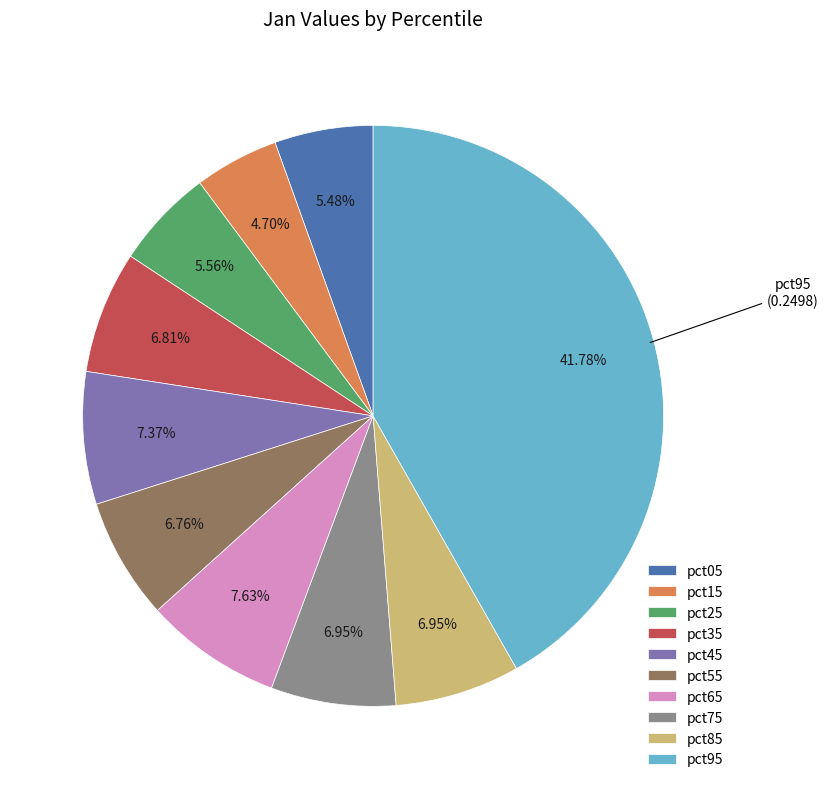

Does any single category account for the majority?

No